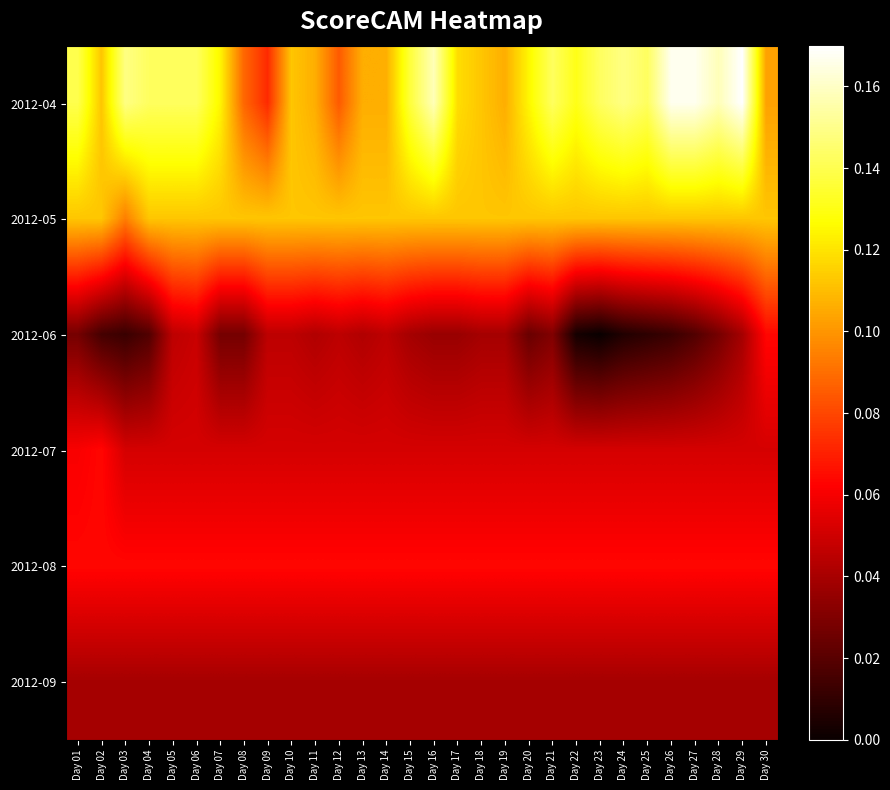

What is the total value across all series at Day 09?

0.4